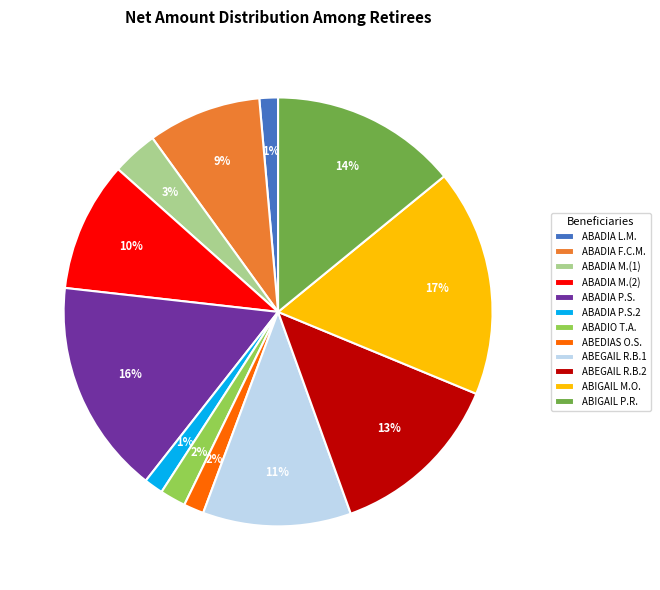

Count the number of slices in the pie.

12